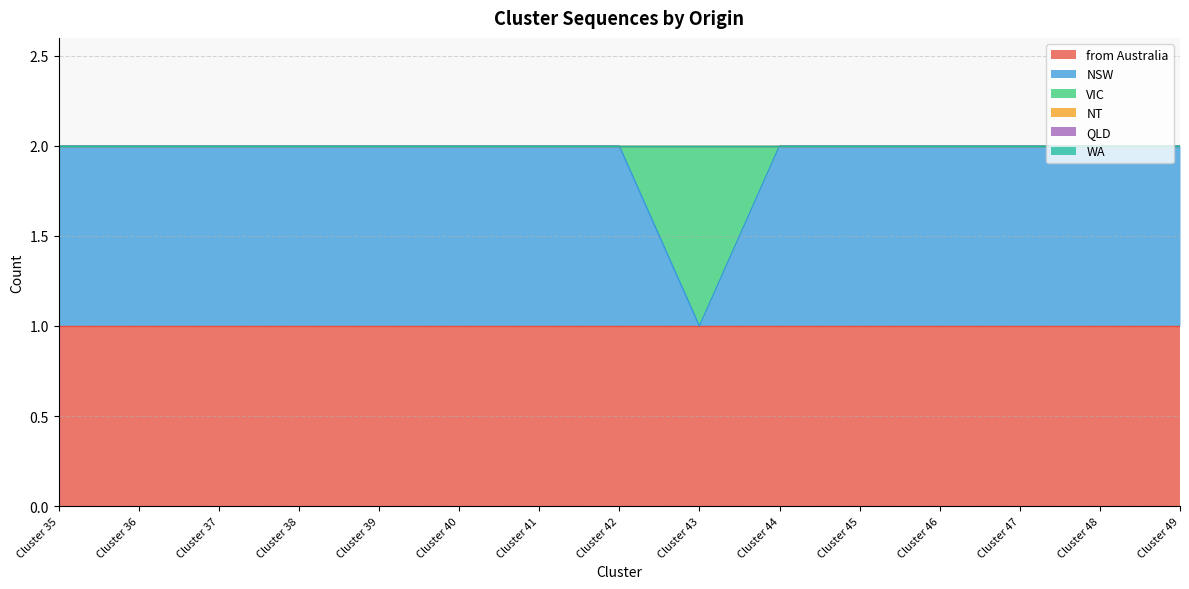

Does the chart have visible grid lines?

Yes